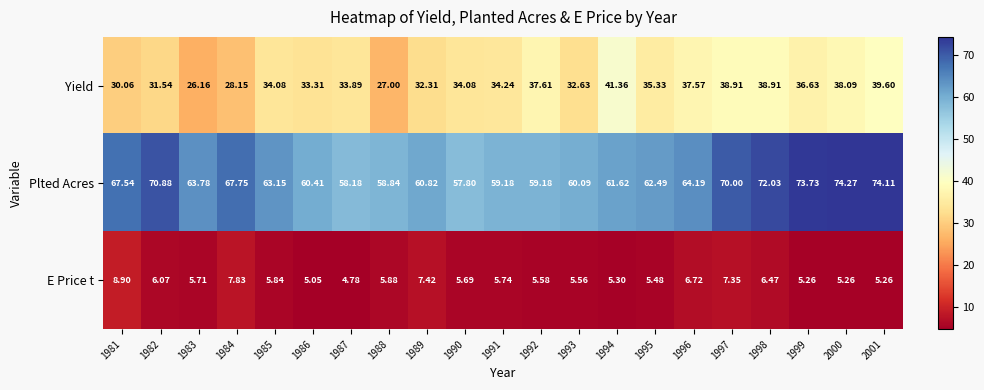

How many values in the Yield series are below 34?

9